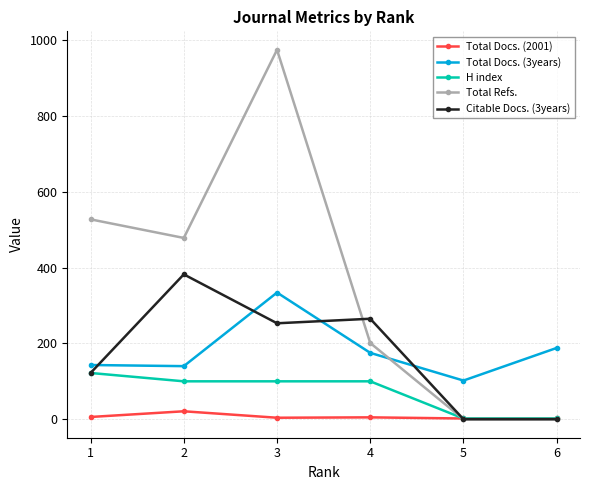

What is the sum of all Total Docs. (2001) values?

40